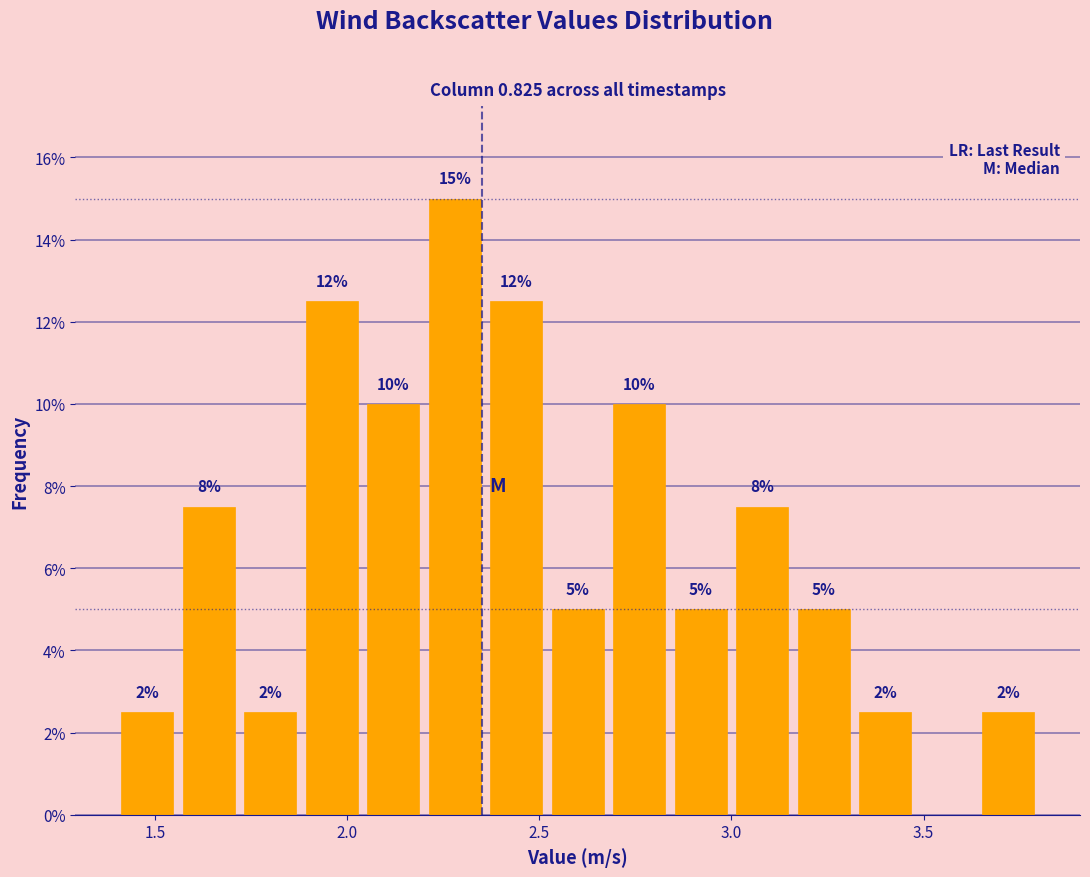

Read against the x-axis, roughly where is the centre of the tallest bar?

2.30